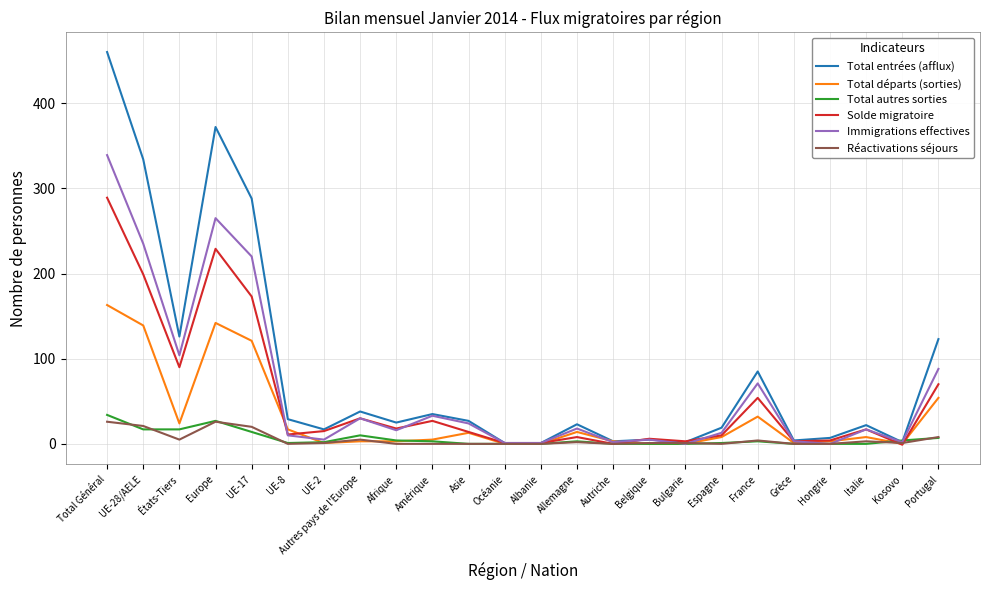

True or false: Solde migratoire has a value of 303 at UE-28/AELE.

False